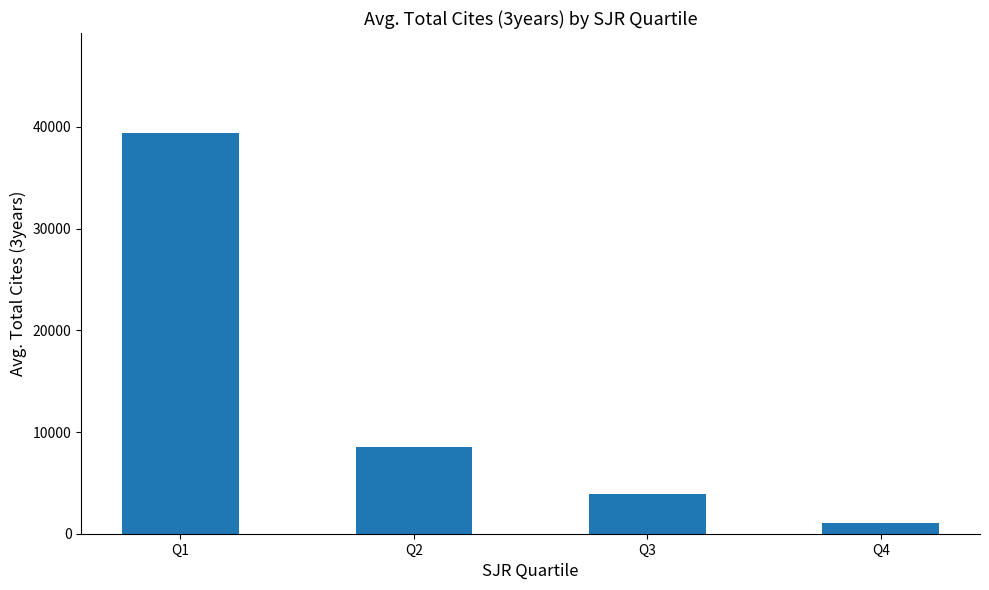

How many bars are there in total?

4